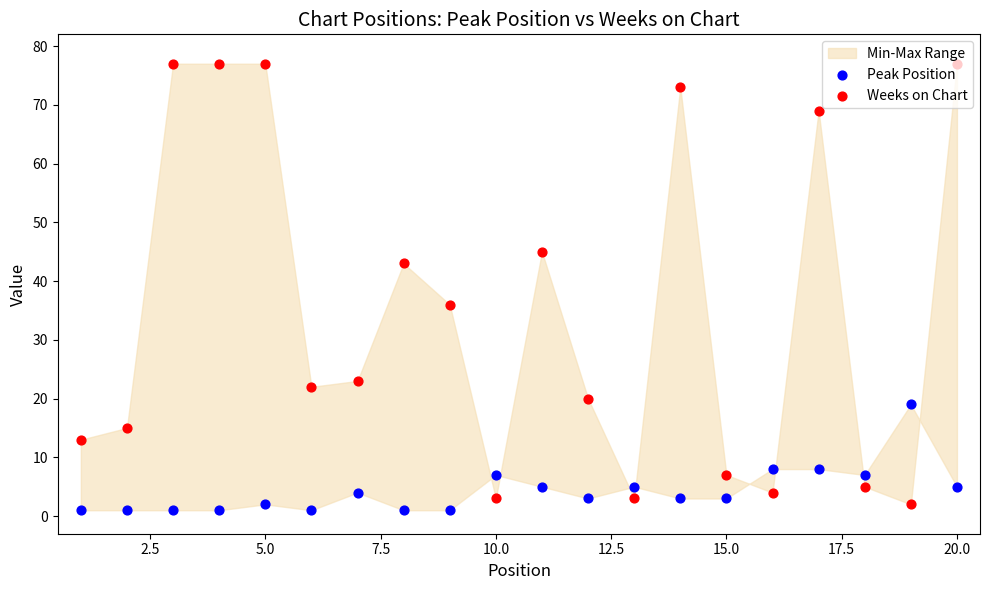

What is the total value across all series at 12.5?

23